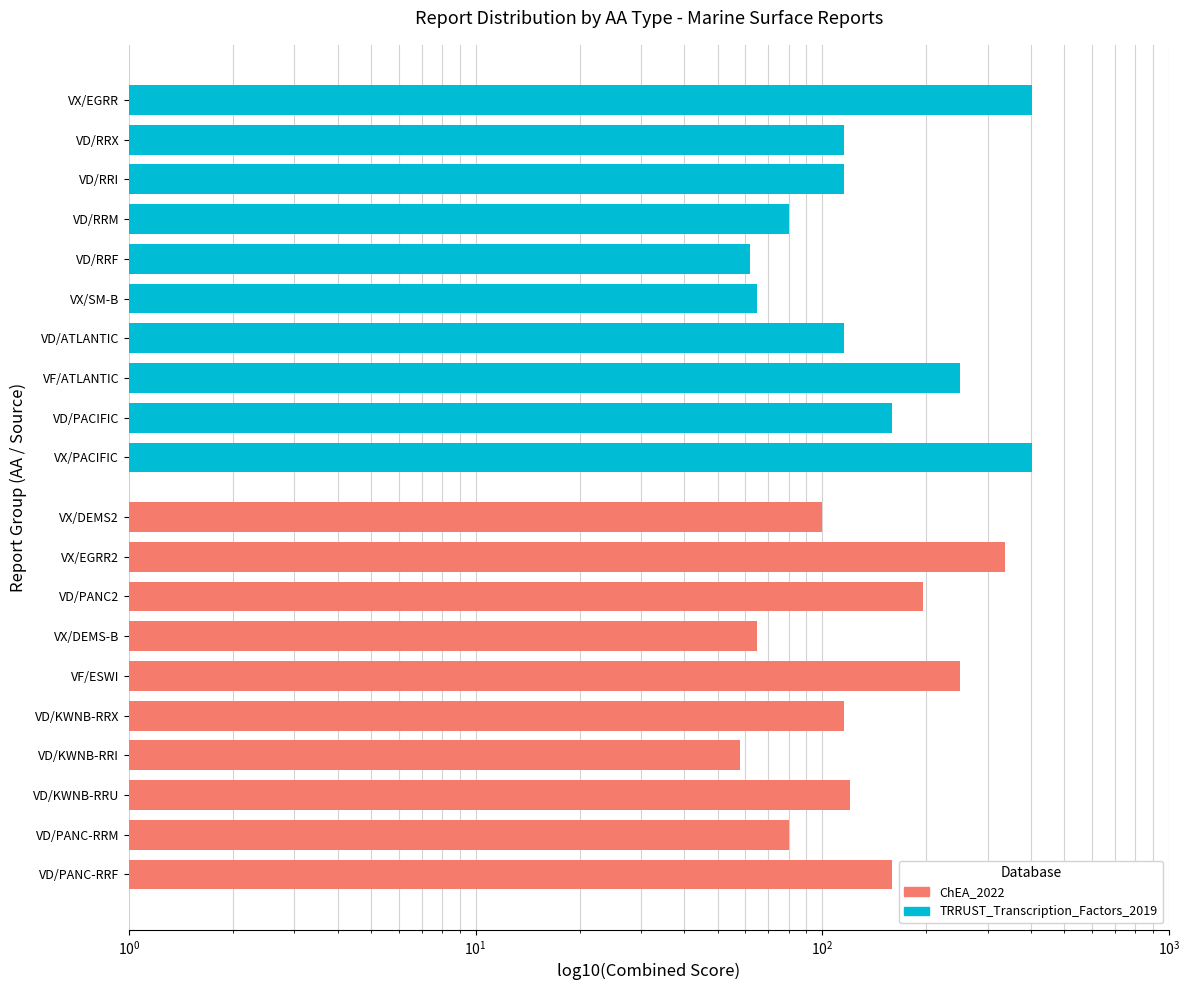

Which series changed the most between $\mathdefault{10^{1}}$ and 7?

TRRUST_Transcription_Factors_2019